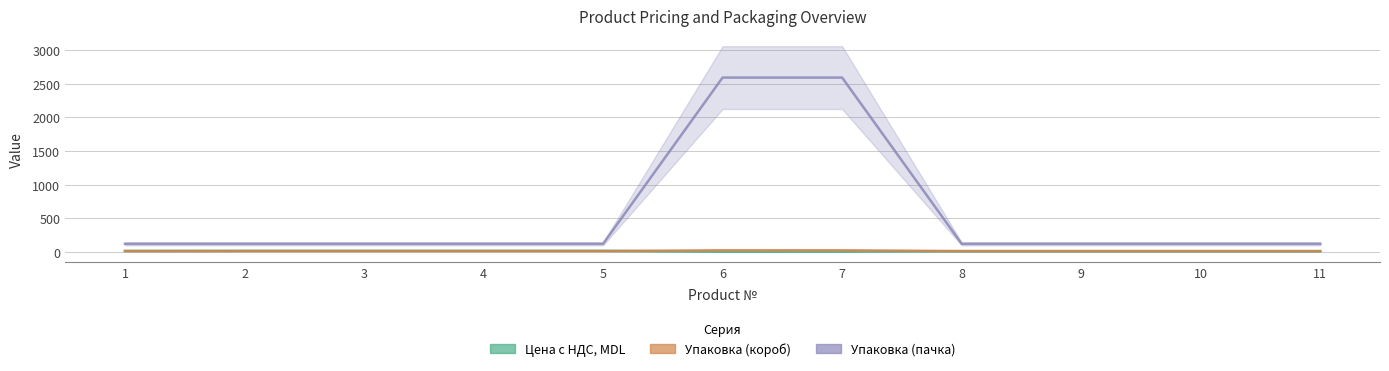

Rank the series at 8 from lowest to highest value.

Цена с НДС, MDL (line), Упаковка (короб) (line), Упаковка (пачка) (line)